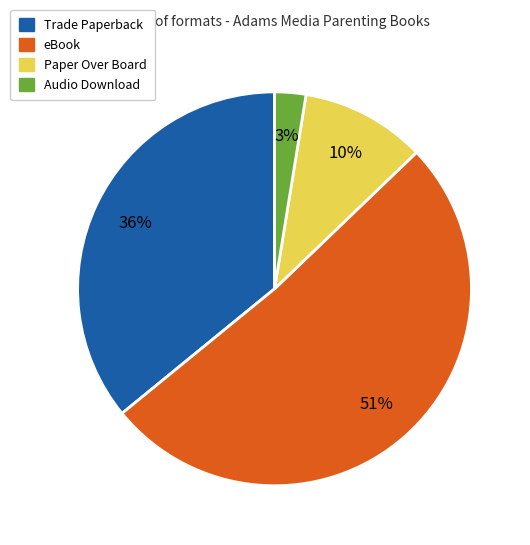

Which slice is the smallest?

Audio Download